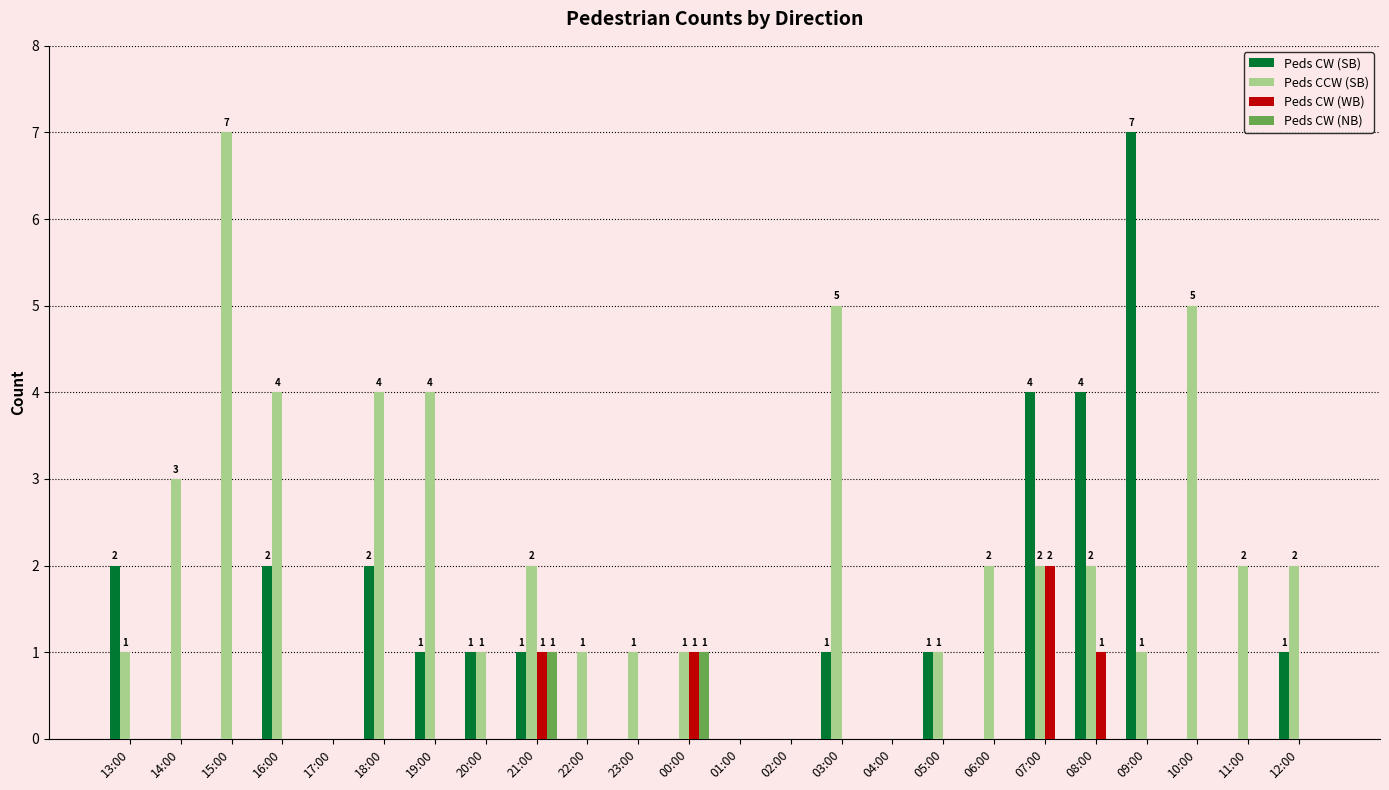

Reading right to left, extract all data points from this chart.

Peds CW (SB): 1	0	0	7	4	4	0	1	0	1	0	0	0	0	0	1	1	1	2	0	2	0	0	2
Peds CCW (SB): 2	2	5	1	2	2	2	1	0	5	0	0	1	1	1	2	1	4	4	0	4	7	3	1
Peds CW (WB): 0	0	0	0	1	2	0	0	0	0	0	0	1	0	0	1	0	0	0	0	0	0	0	0
Peds CW (NB): 0	0	0	0	0	0	0	0	0	0	0	0	1	0	0	1	0	0	0	0	0	0	0	0